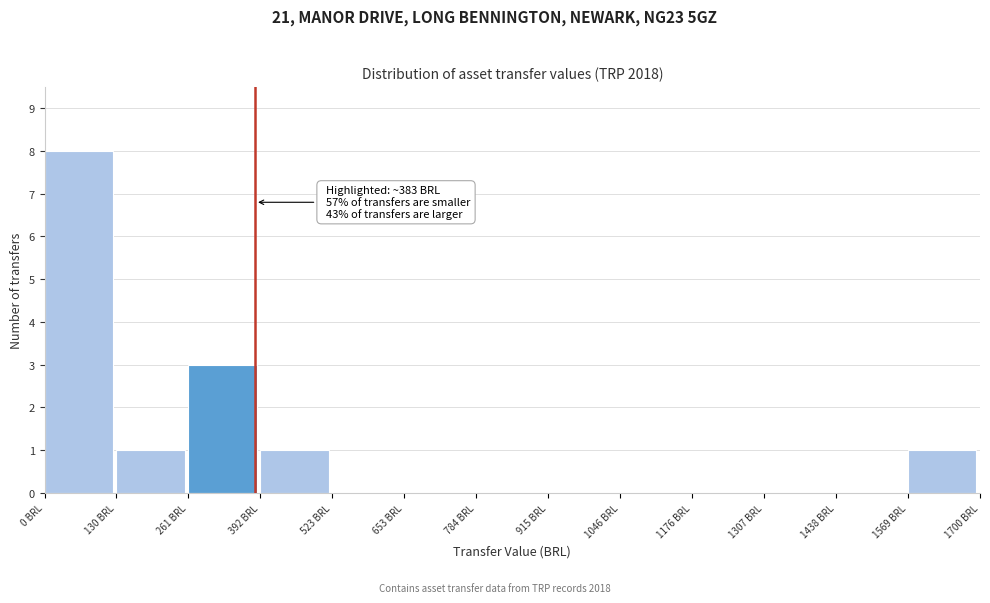

Which range on the x-axis has the tallest bar?

0 to 140